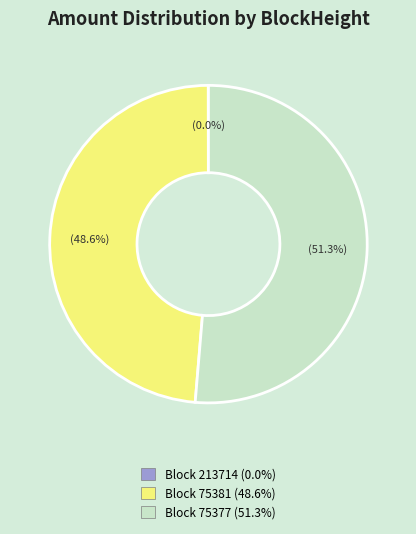

Does any single category account for the majority?

Yes